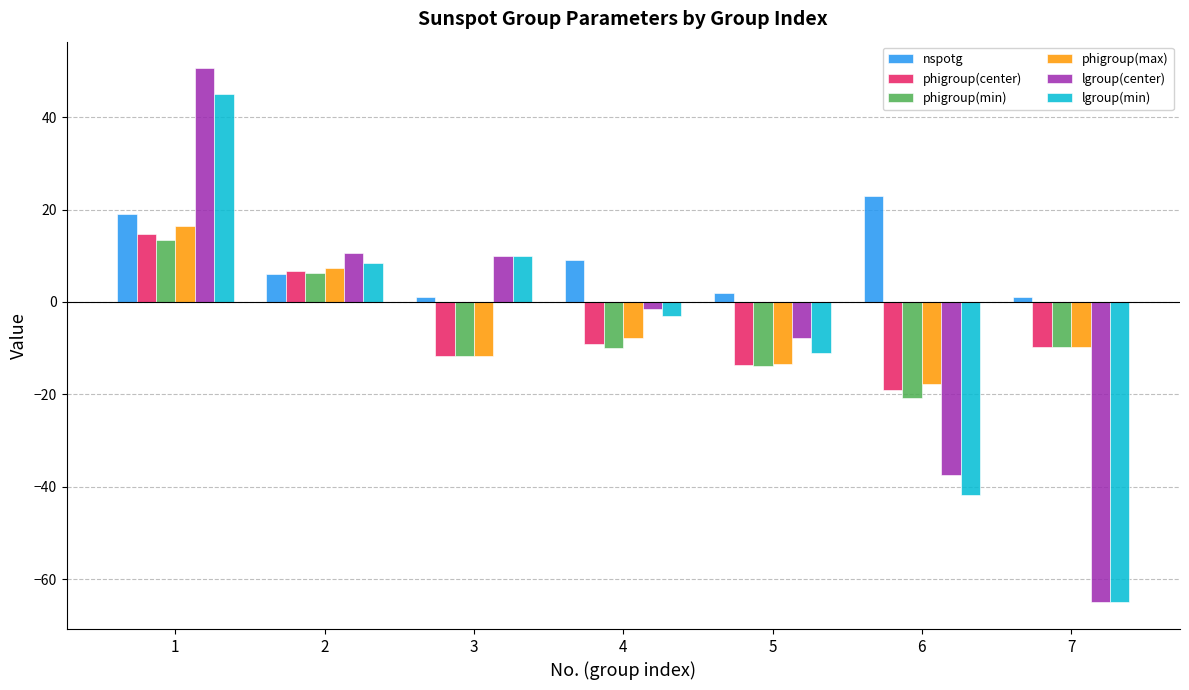

How many values in phigroup(max) are below zero?

5